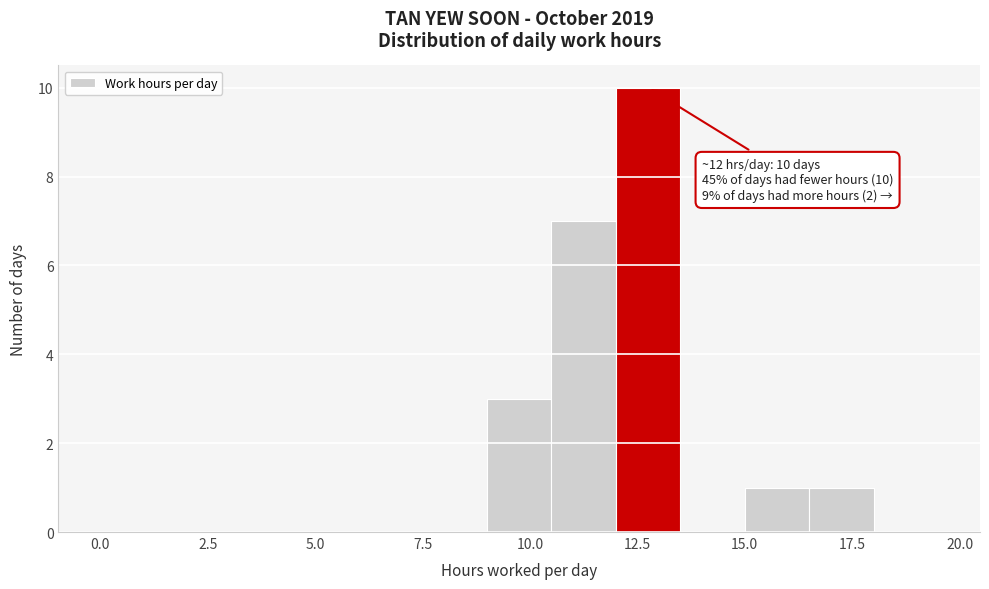

Around what value on the x-axis is the tallest bar? Give the approximate position of its centre, as read against the axis.

13.0